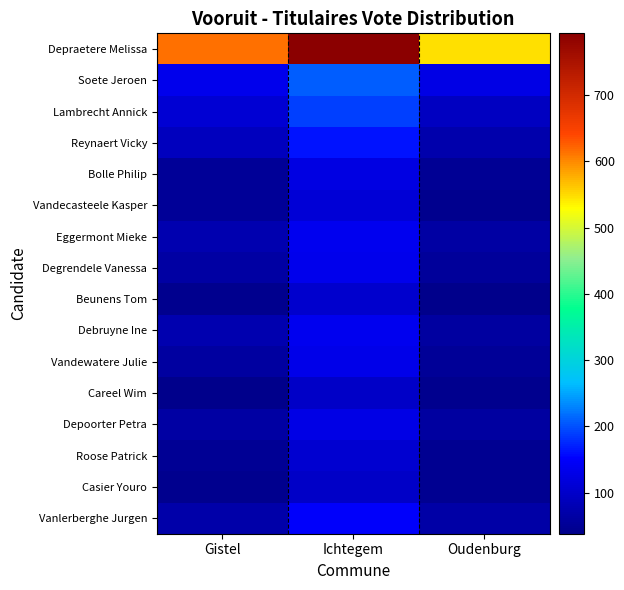

At Oudenburg, list the series in order from largest to smallest.

Depraetere Melissa, Soete Jeroen, Lambrecht Annick, Reynaert Vicky, Vanlerberghe Jurgen, Eggermont Mieke, Debruyne Ine, Depoorter Petra, Degrendele Vanessa, Vandewatere Julie, Bolle Philip, Casier Youro, Roose Patrick, Careel Wim, Vandecasteele Kasper, Beunens Tom